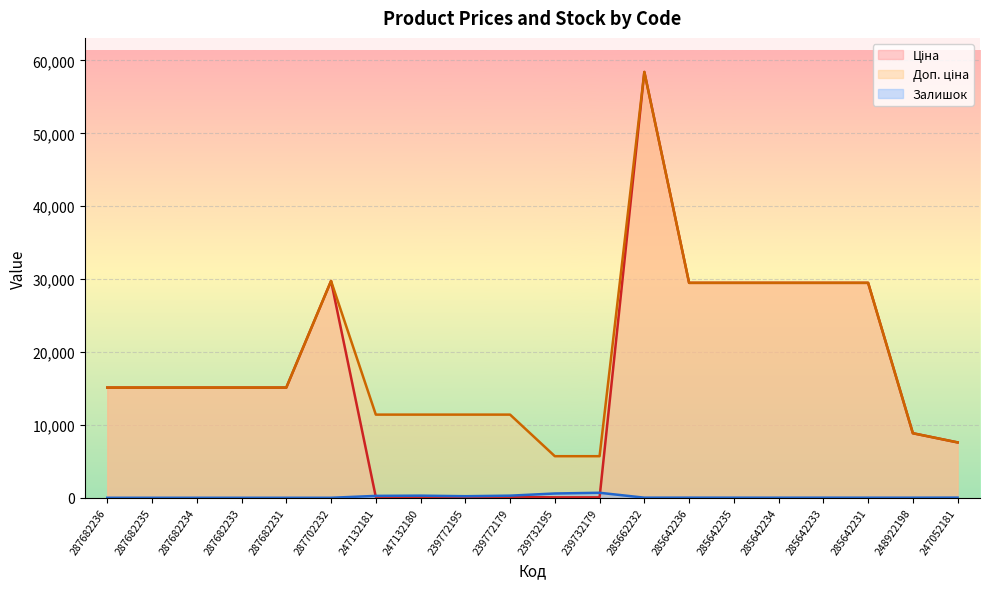

How many interior local peaks does the Залишок series have?

4